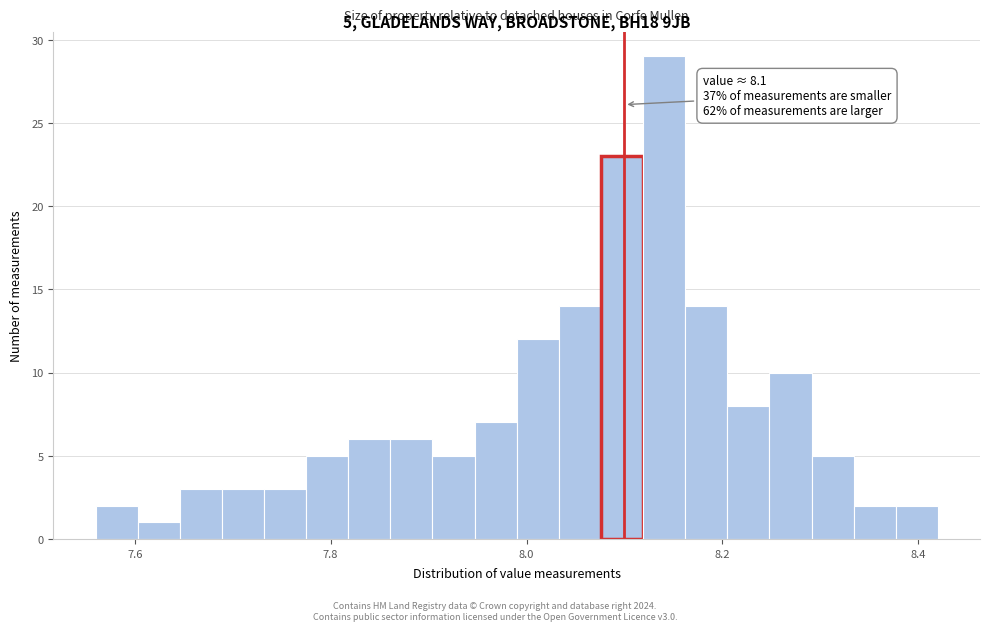

Read against the x-axis, roughly where is the centre of the tallest bar?

8.14